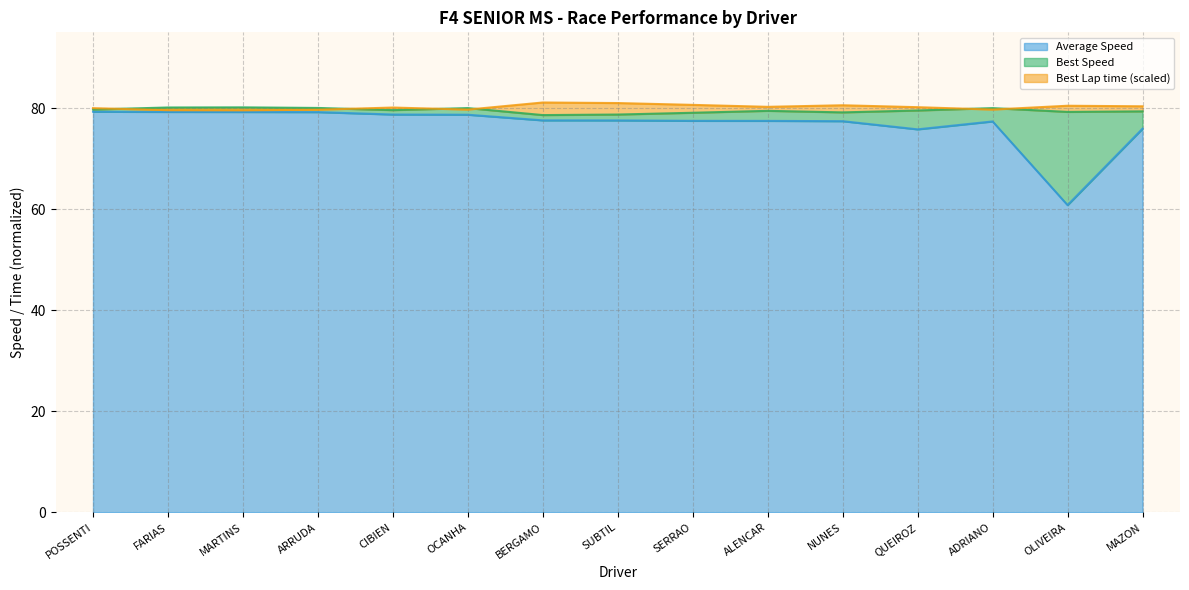

Which series has the largest total across all categories?

Best Lap time